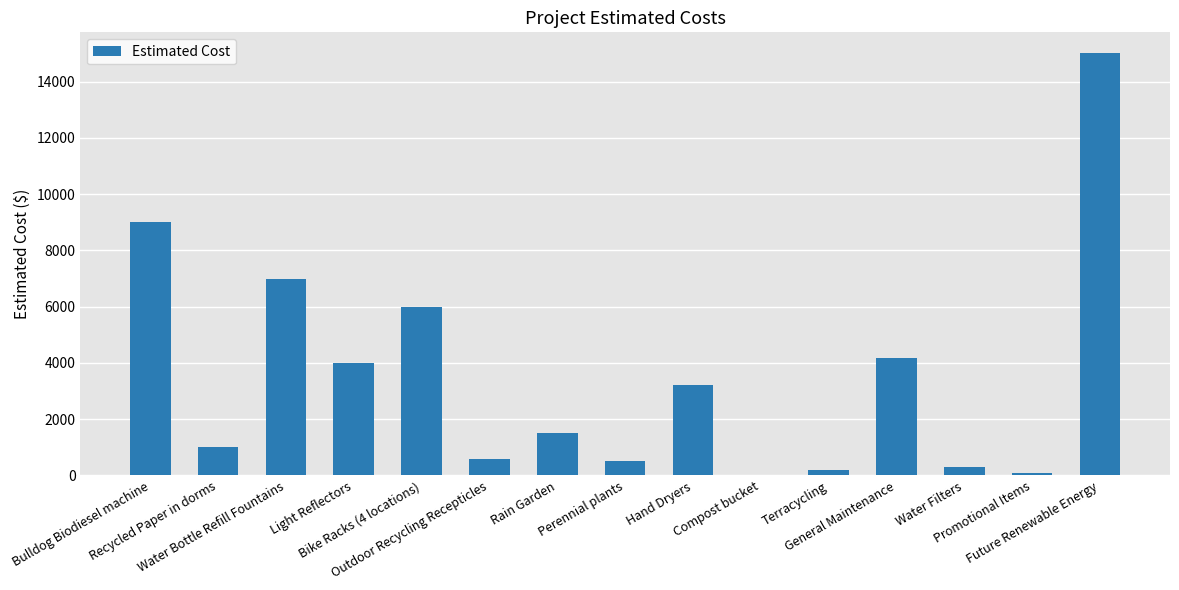

What is the approximate value at Water Filters, to the nearest 50?

300